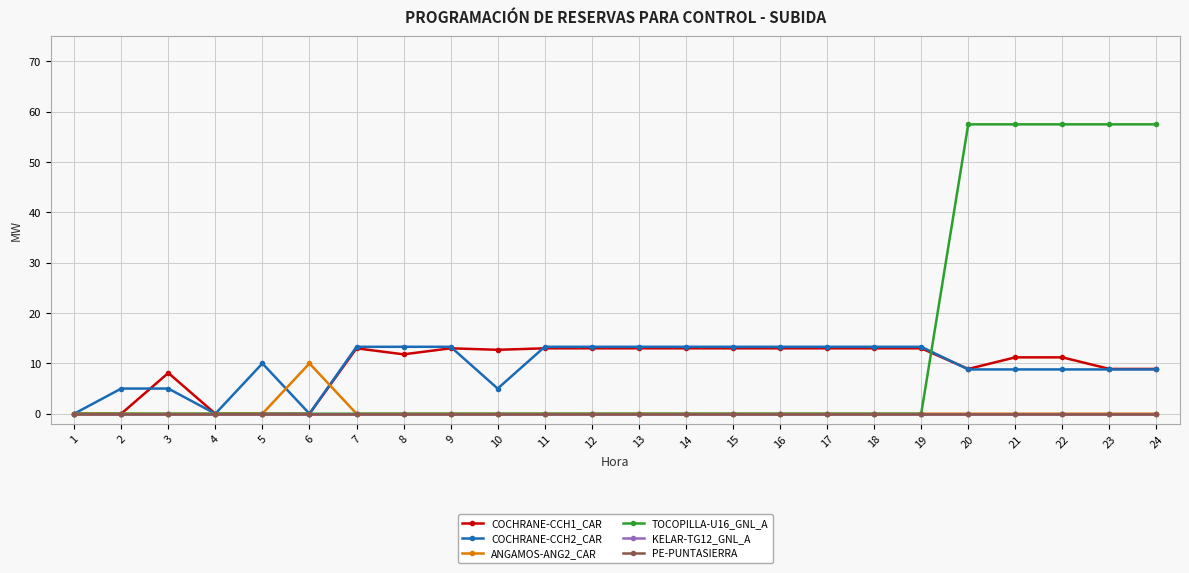

Does the chart have visible grid lines?

Yes